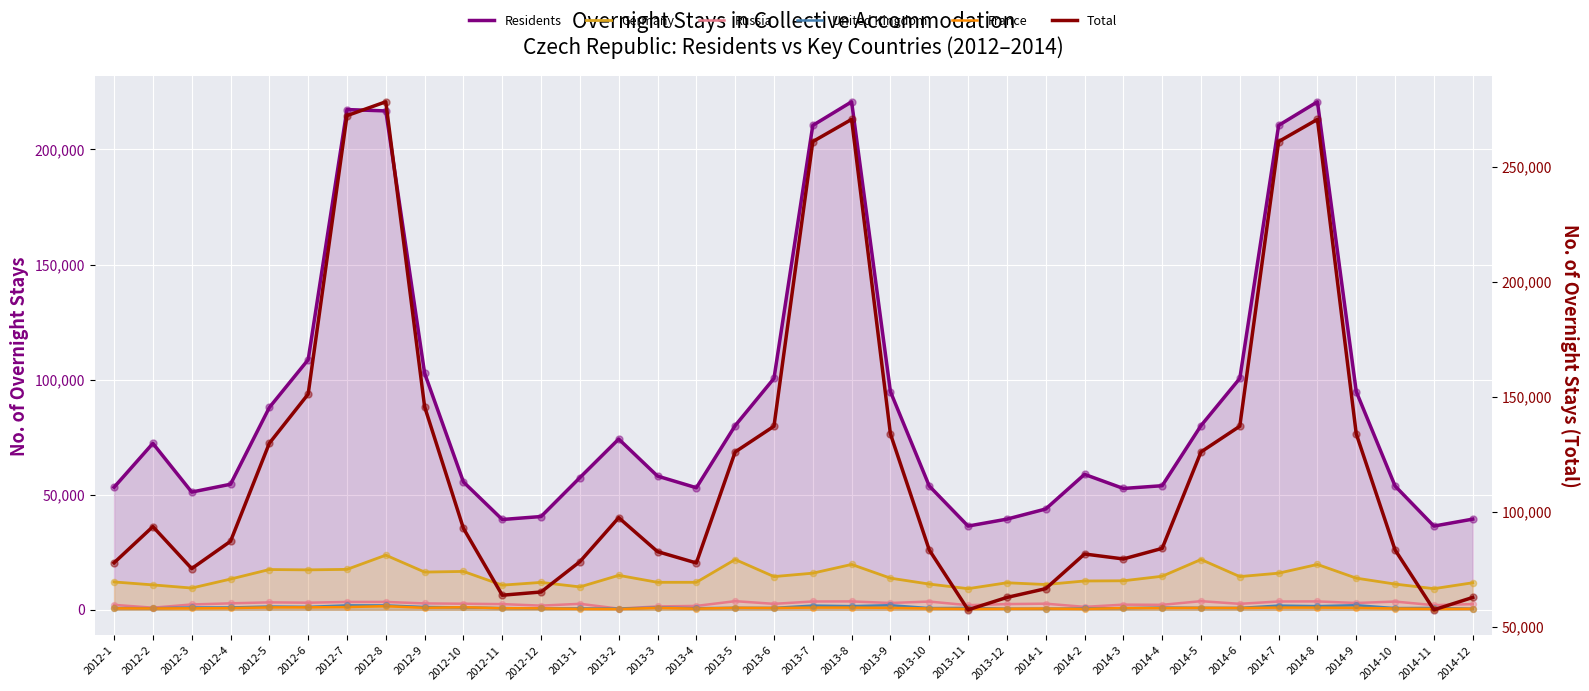

At which category is the sum across all series the highest?

2012-8